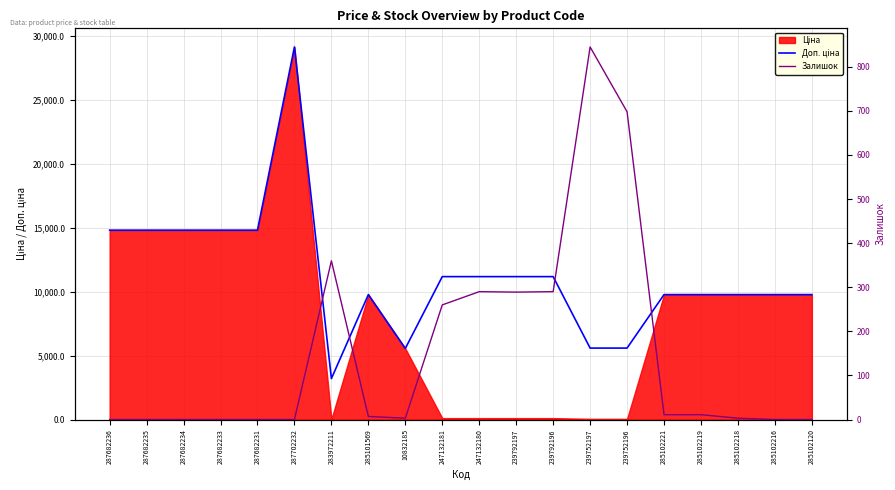

What is the sum of all Доп. ціна values?

226568.6